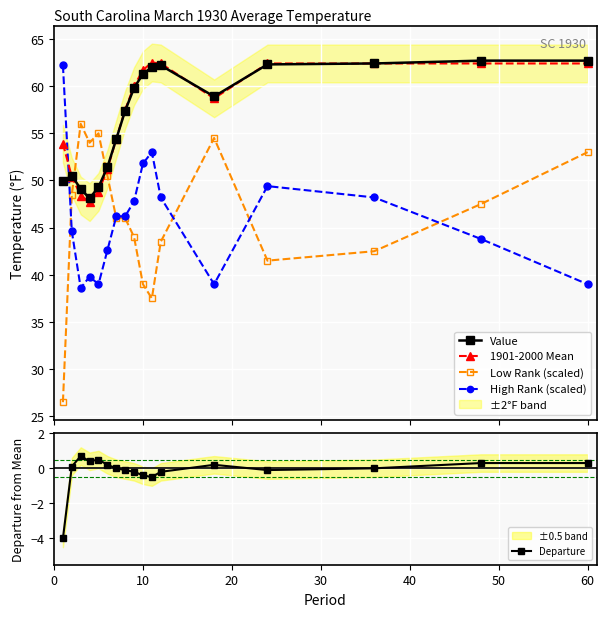

What is the maximum value for High Rank (scaled)?

62.2